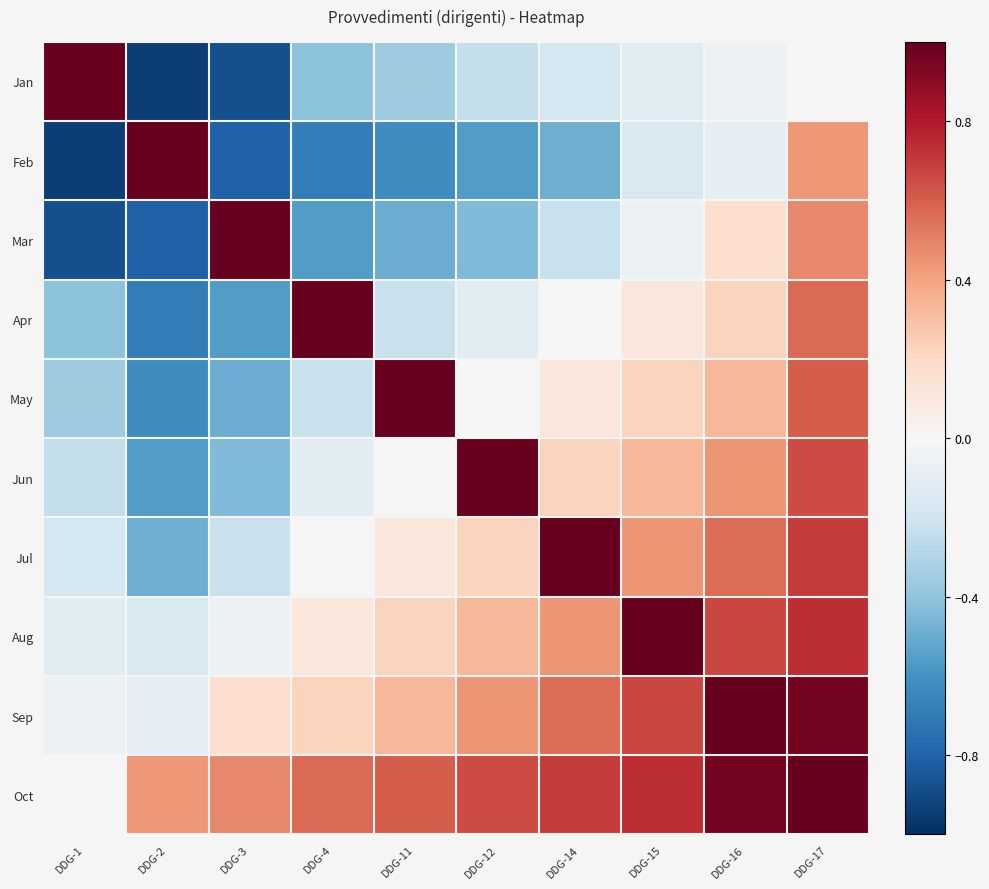

How many data points does each series have?

10